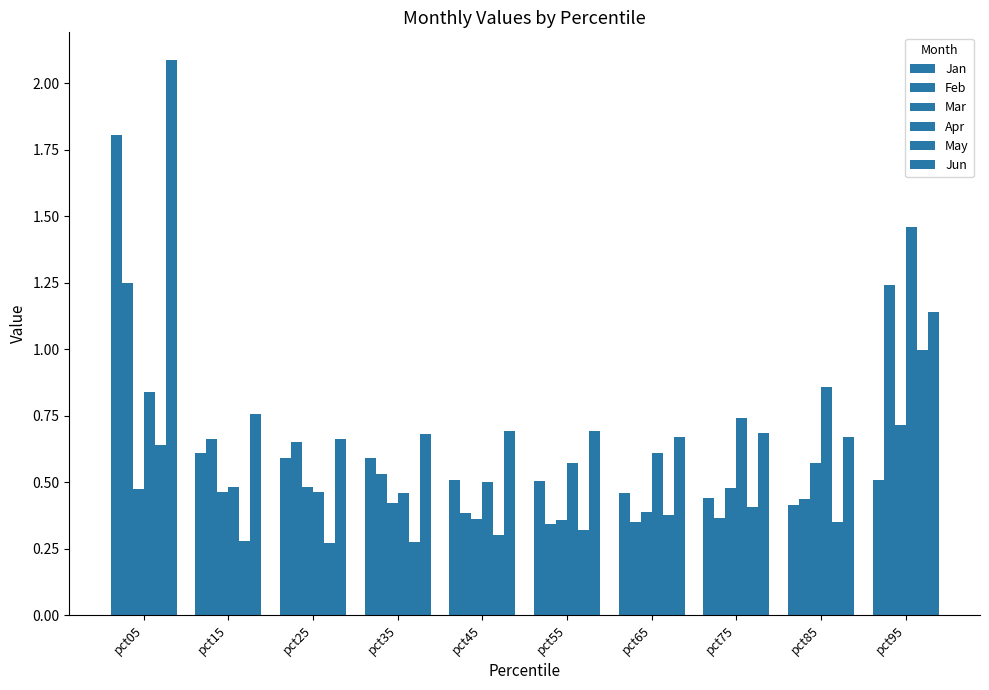

At which category is the sum across all series the highest?

pct05